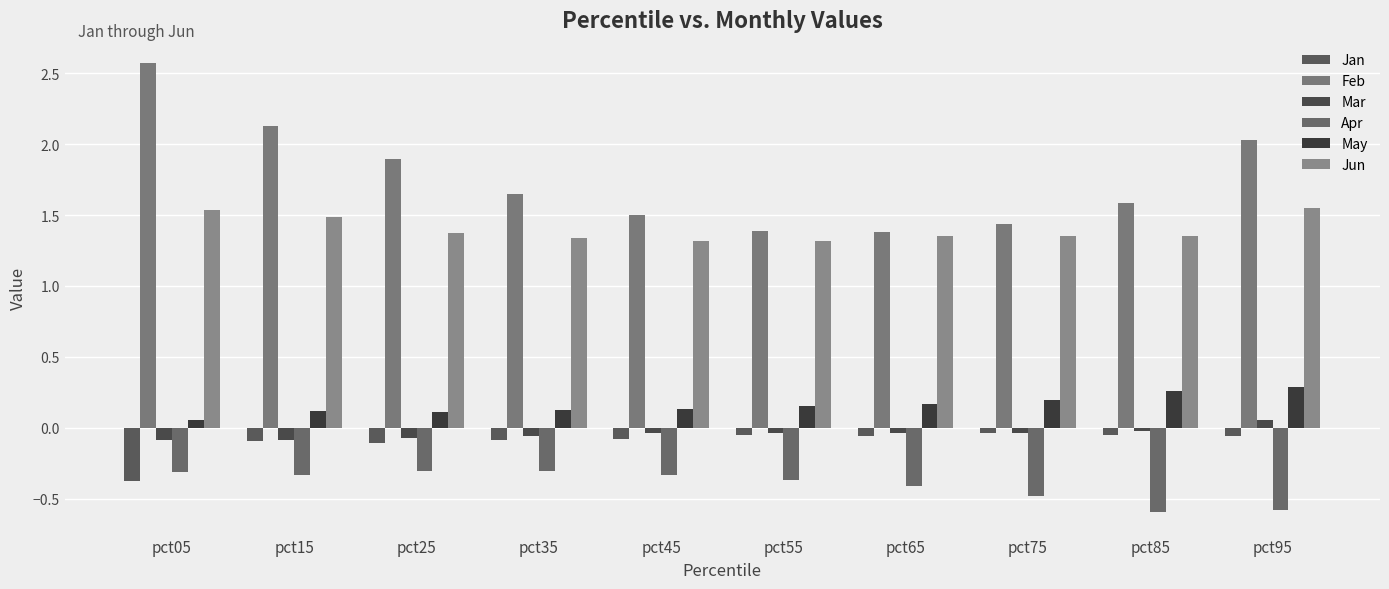

The value of Mar at pct75 is -0.0. True or false?

False